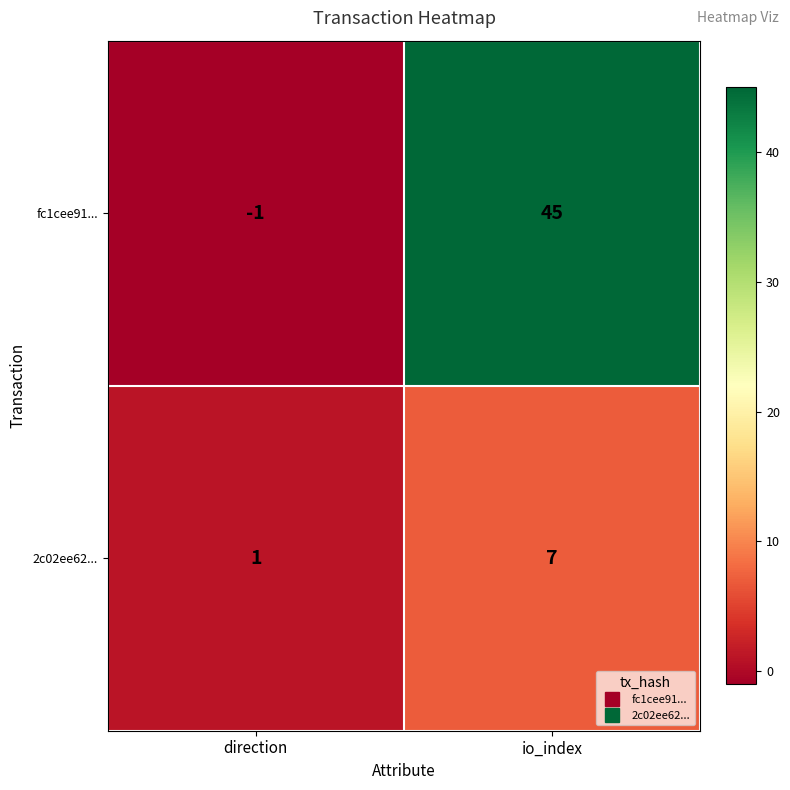

How many distinct data groups are displayed?

2